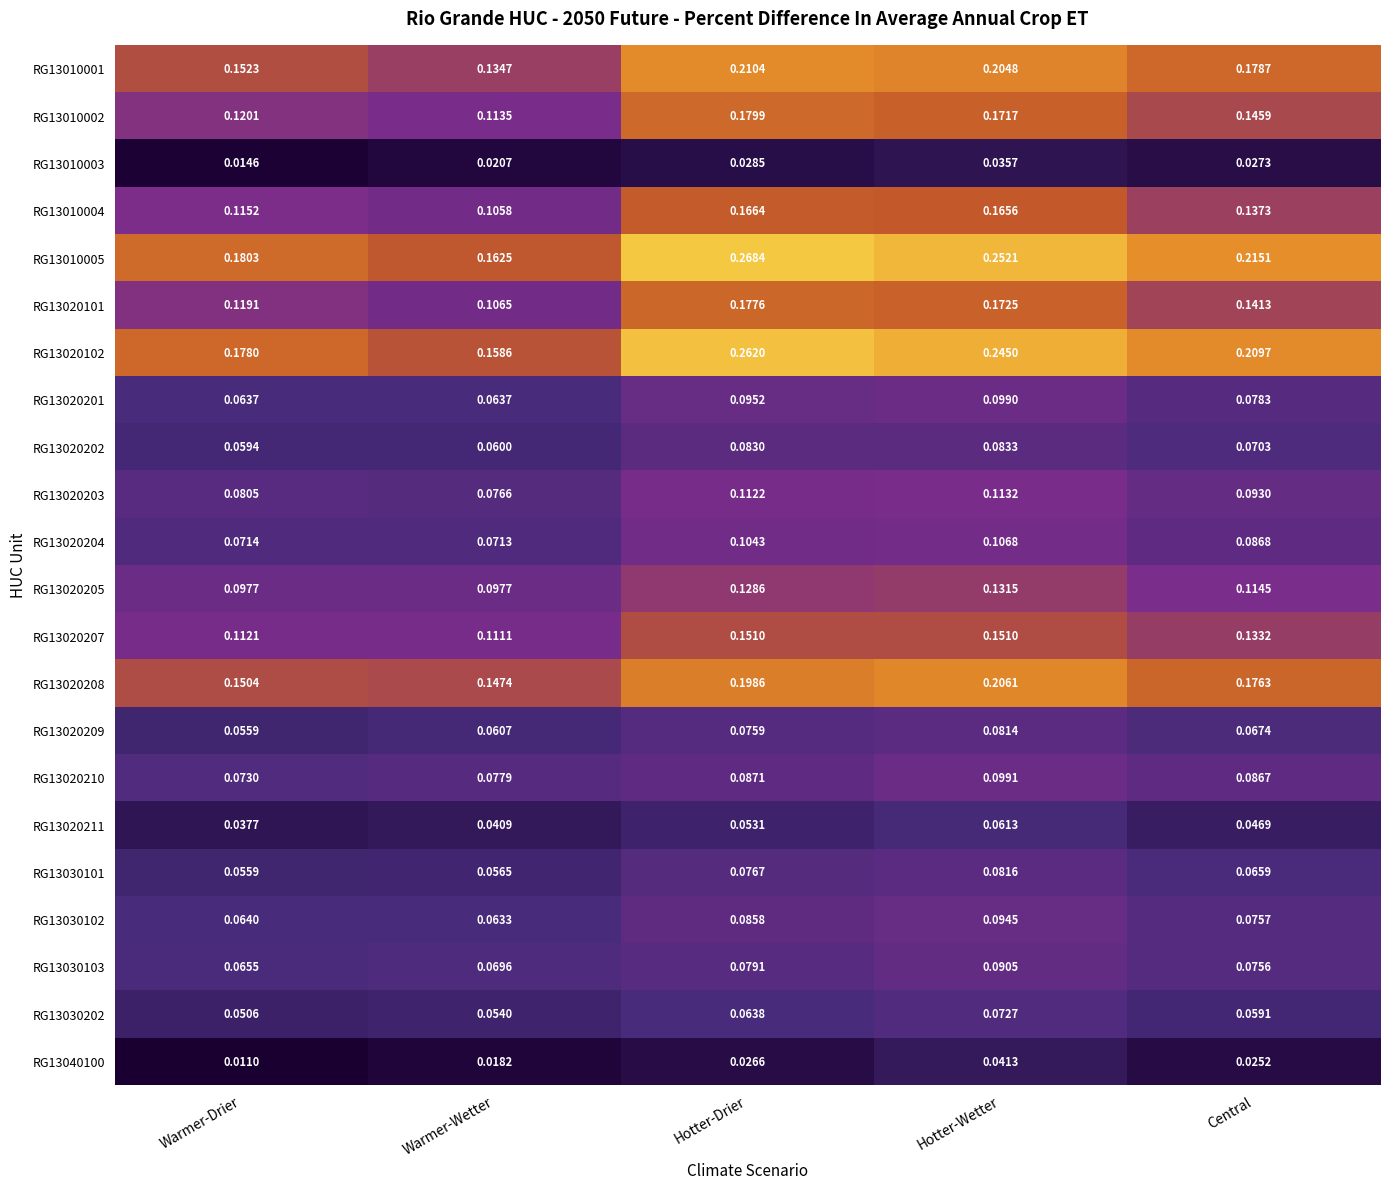

At which category is the sum across all series the highest?

Hotter-Wetter